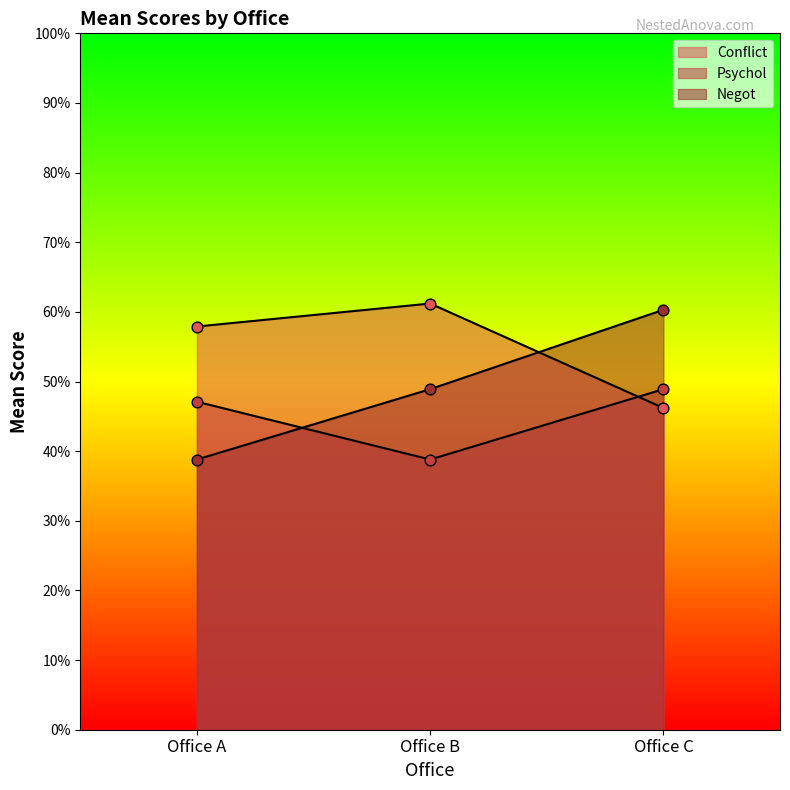

What are all the series names shown in the legend?

Conflict, Psychol, Negot